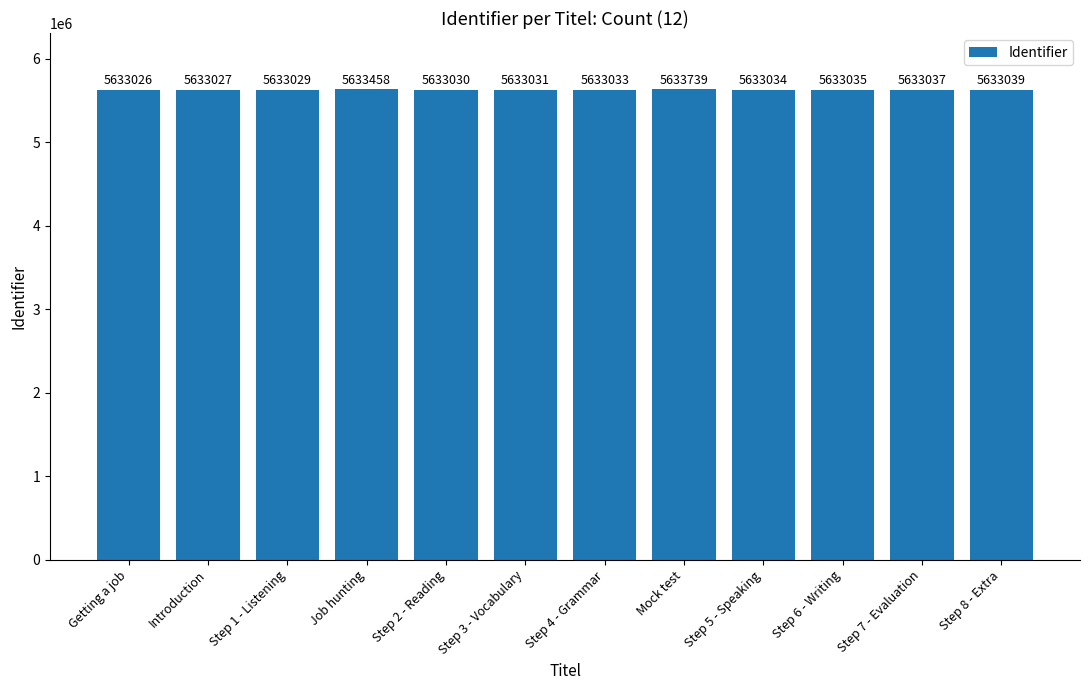

Reading right to left, what are all the values shown in this chart?

Step 8 - Extra=5633039	Step 7 - Evaluation=5633037	Step 6 - Writing=5633035	Step 5 - Speaking=5633034	Mock test=5633739	Step 4 - Grammar=5633033	Step 3 - Vocabulary=5633031	Step 2 - Reading=5633030	Job hunting=5633458	Step 1 - Listening=5633029	Introduction=5633027	Getting a job=5633026